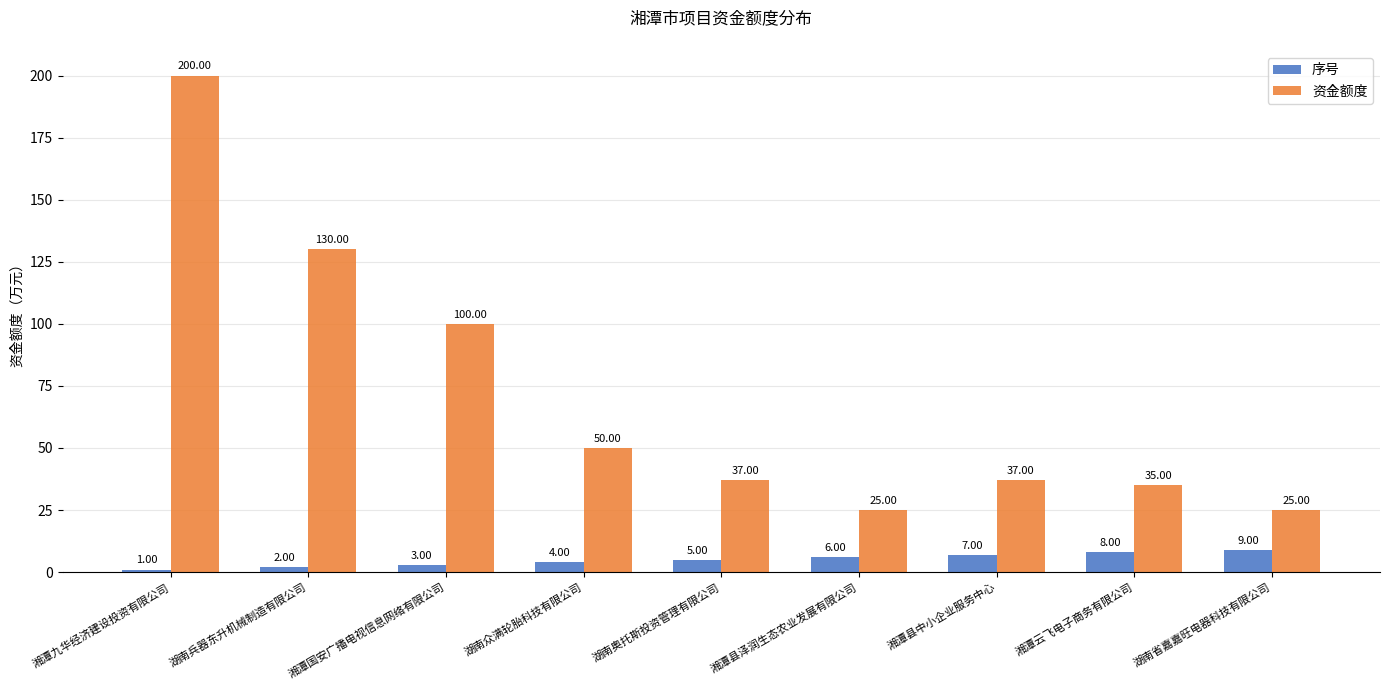

What is the difference between the second highest and second lowest values in the 资金额度 series?

105